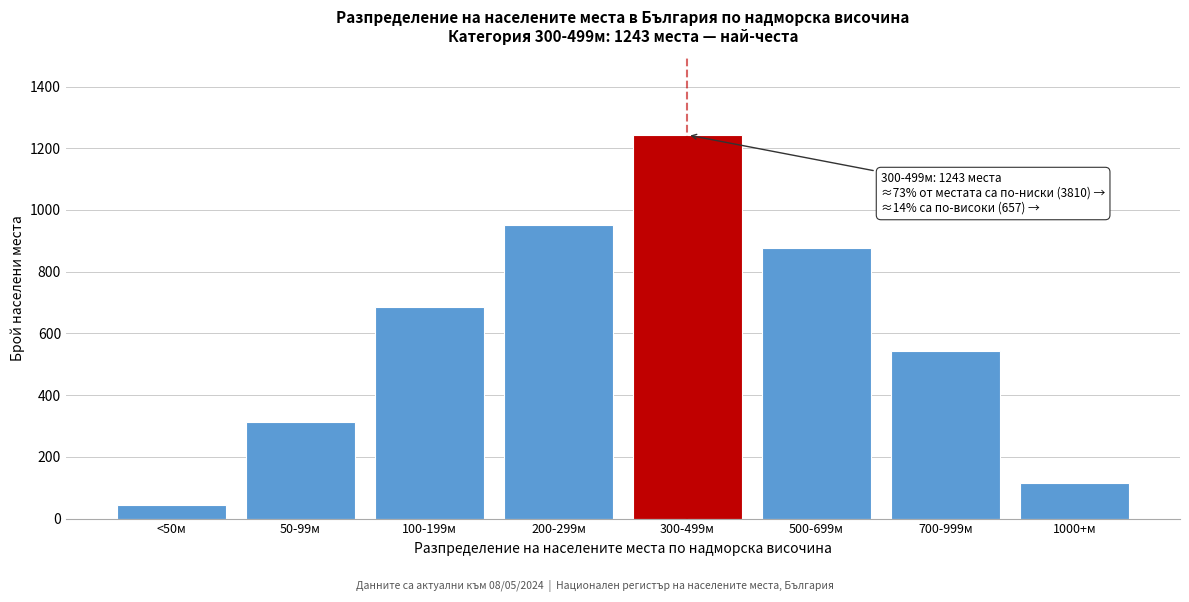

Reading right to left, extract all data points from this chart.

1000+м=114	700-999м=543	500-699м=876	300-499м=1243	200-299м=952	100-199м=687	50-99м=312	<50м=45